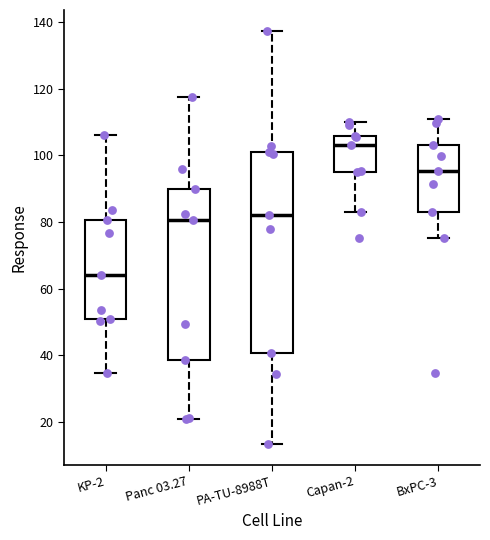

Which box has the highest median line?

Capan-2